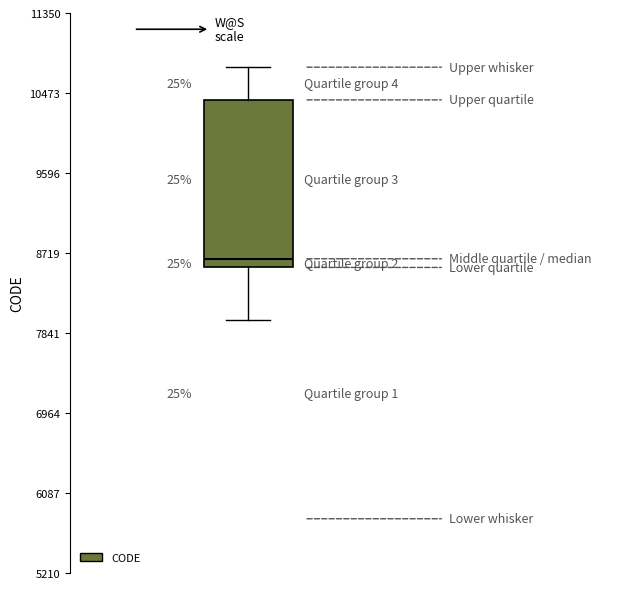

Read this box plot against the y-axis: the position of the median line, the range covered by the box, and the ends of both whiskers. The values are not printed on the chart, so give them approximately, as read against the axis.

median 8700, box 8600 to 10400, whiskers 8000 to 10800